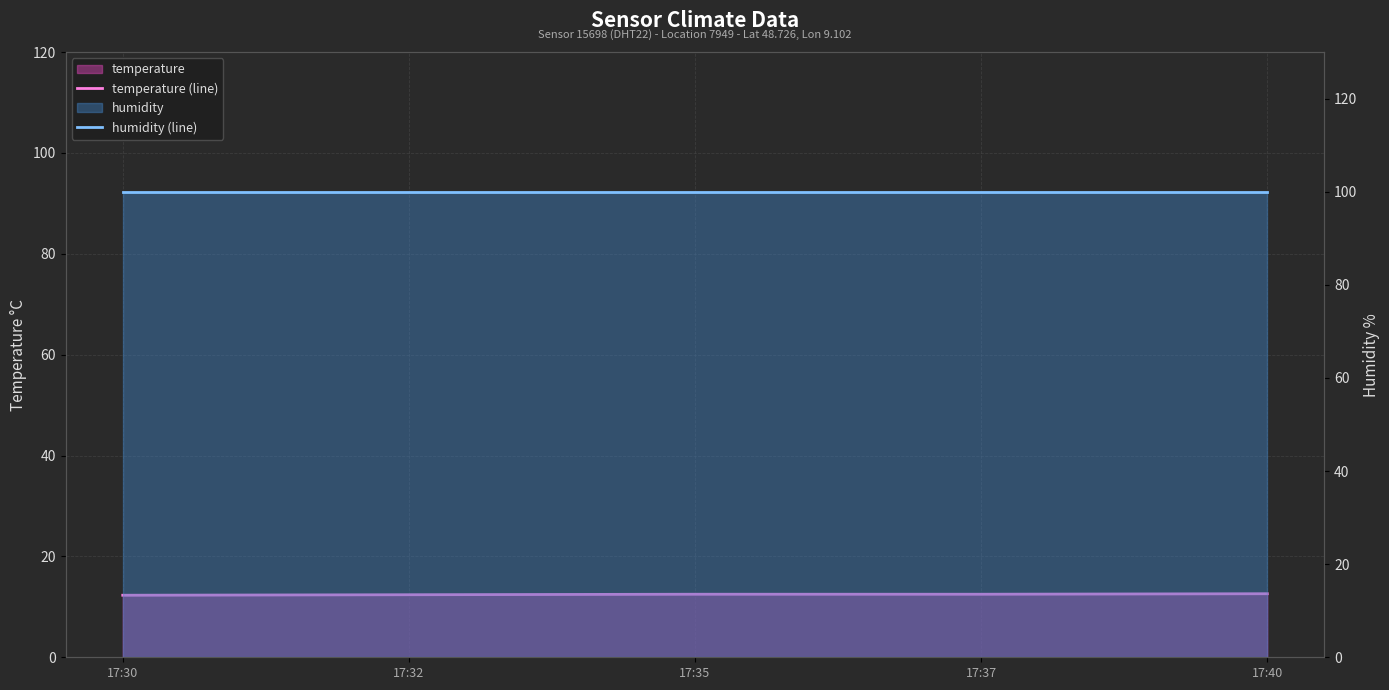

Is it true that humidity (line) equals 99.9 at 17:30?

True